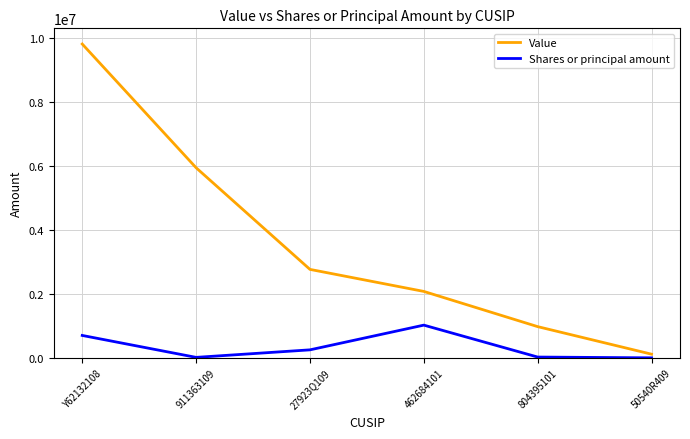

At how many categories does at least one series exceed 7069514?

1